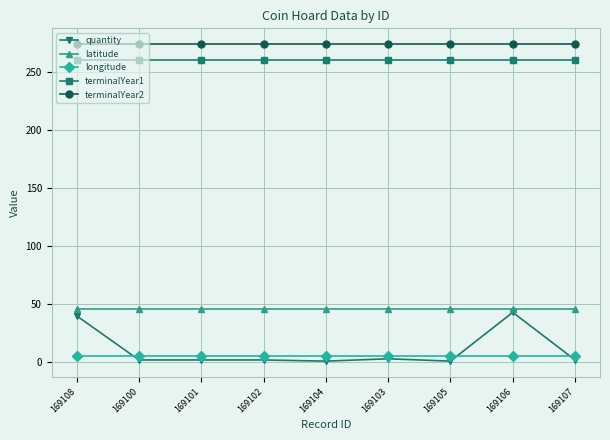

Does the chart display data point markers on the line(s)?

Yes